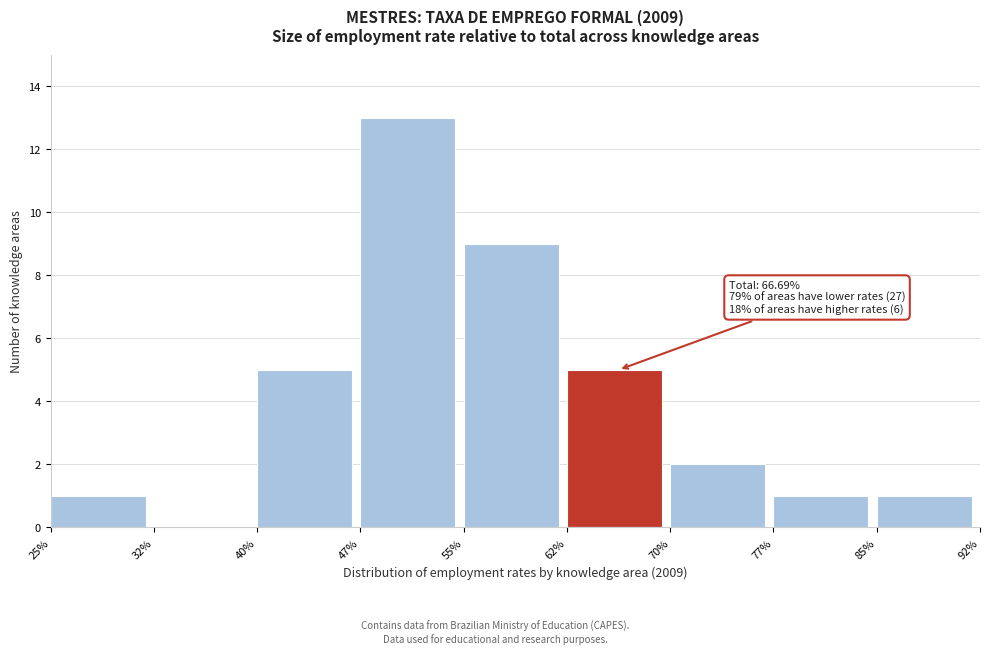

Over which range of the x-axis is the bar tallest?

47% to 55%